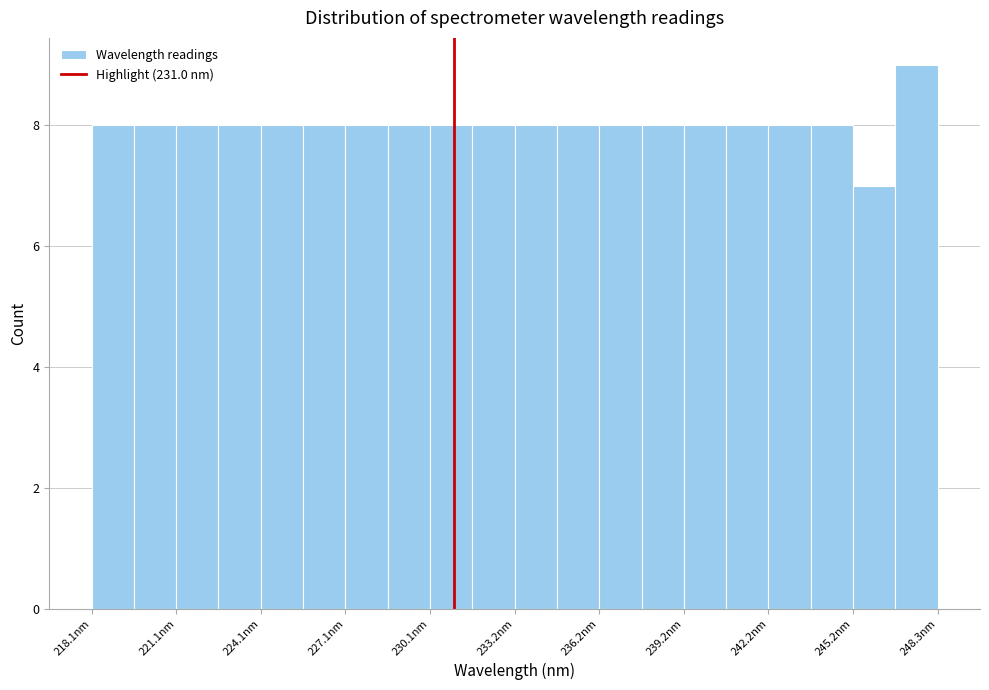

Read against the x-axis, roughly where is the centre of the tallest bar?

247.5